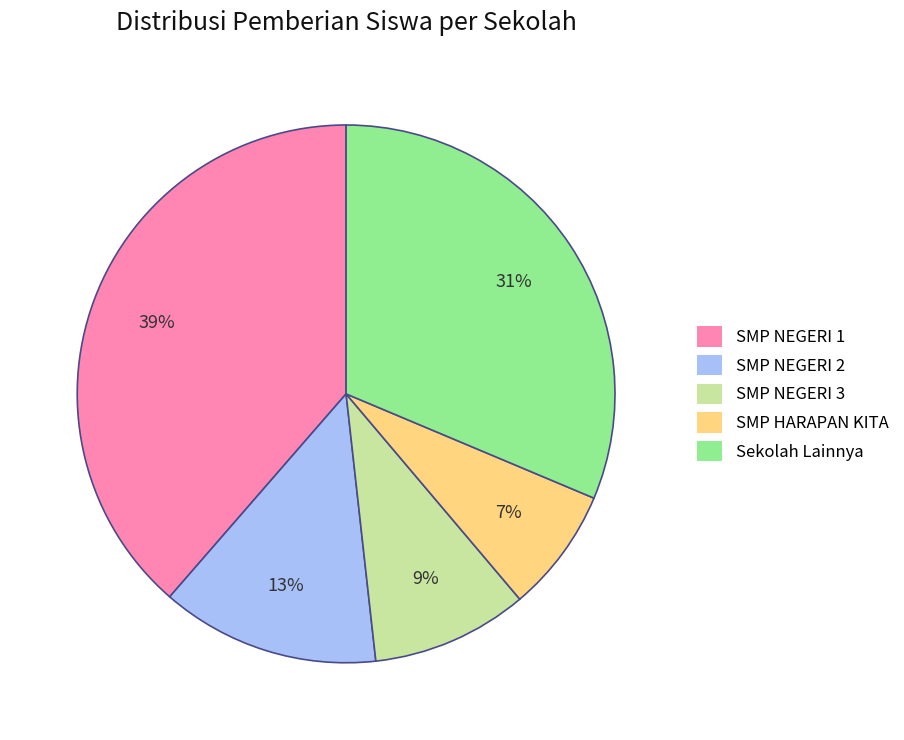

Which category has the biggest portion of the pie?

SMP NEGERI 1